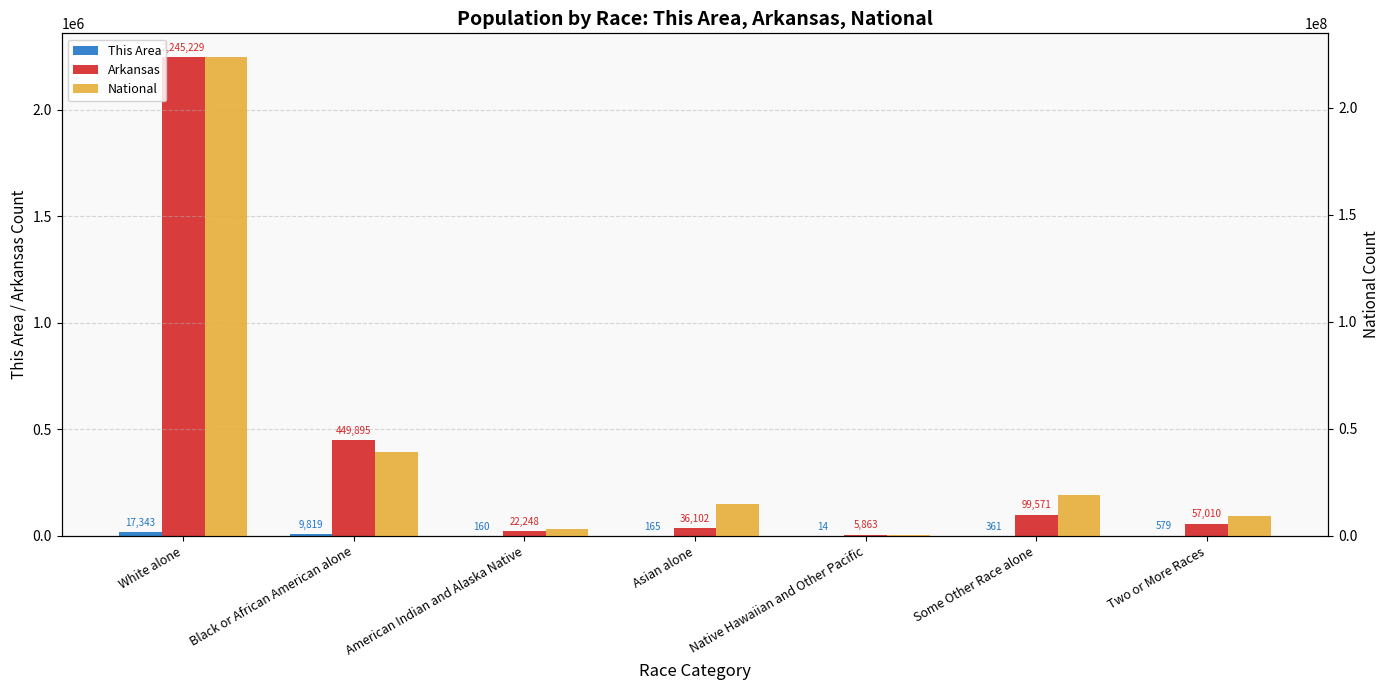

True or false: This Area has a value of 579 at Two or More Races.

True